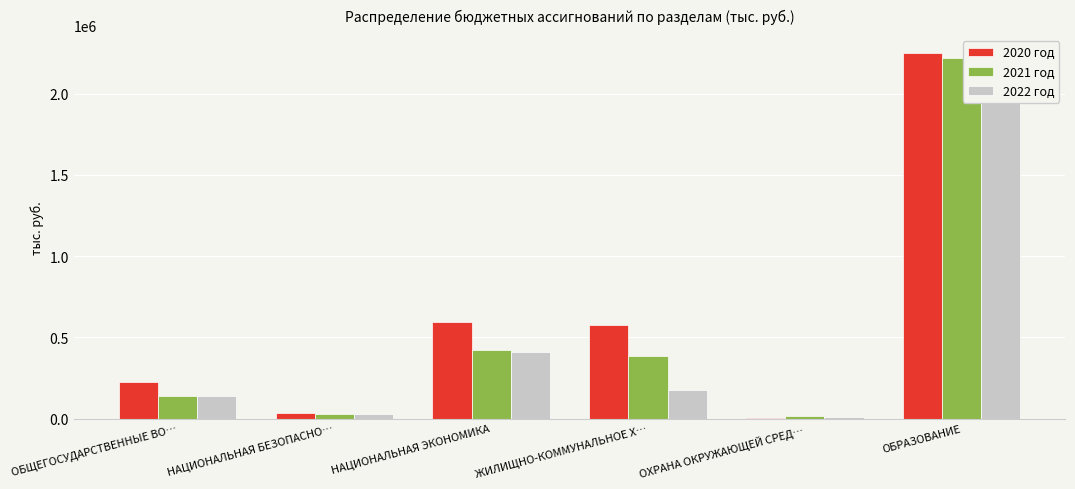

What is the minimum value for 2021 год?

15205.4